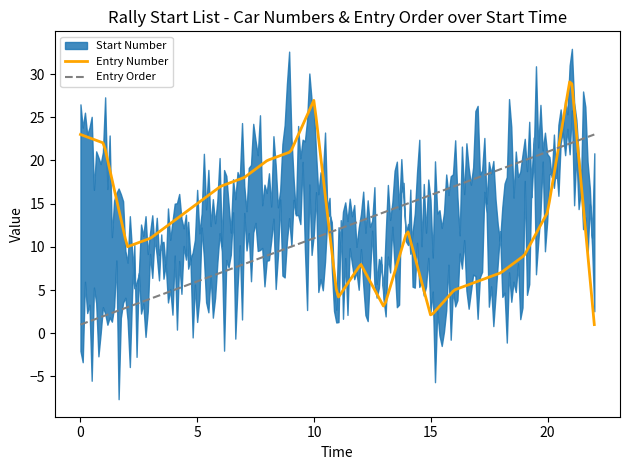

What is the lowest value of the Entry Number series?

1.0